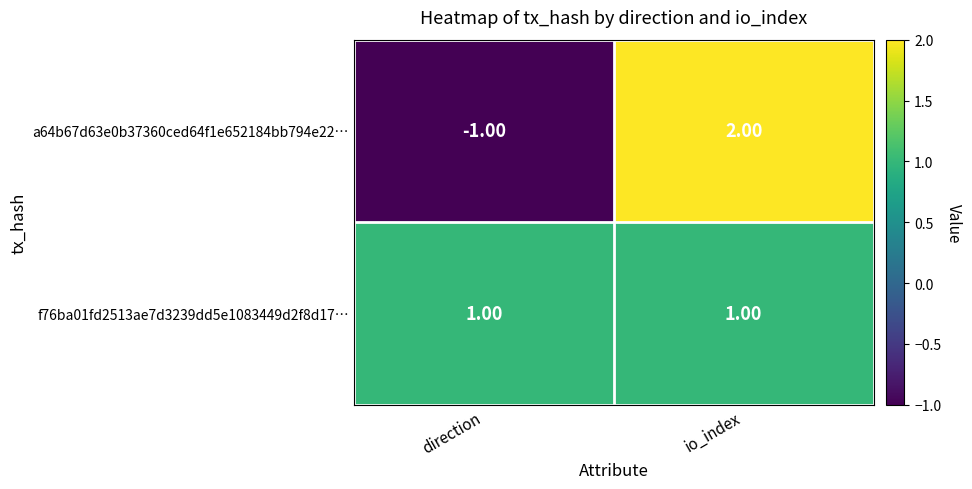

At which label does a64b67d63e0b37360ced64f1e652184bb794e22… reach its minimum?

direction